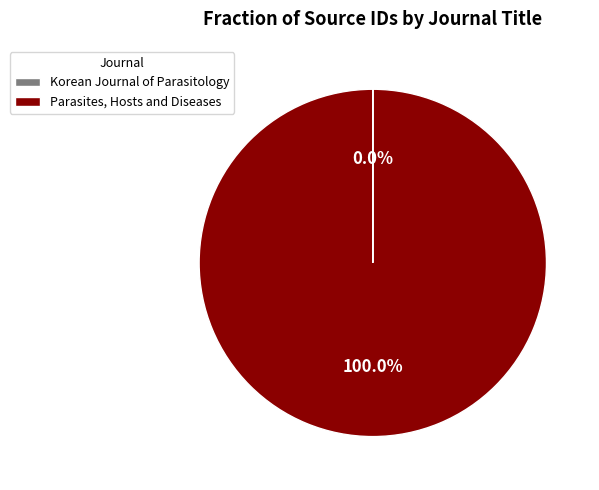

The Parasites, Hosts and Diseases slice represents 88% of the pie. True or false?

False